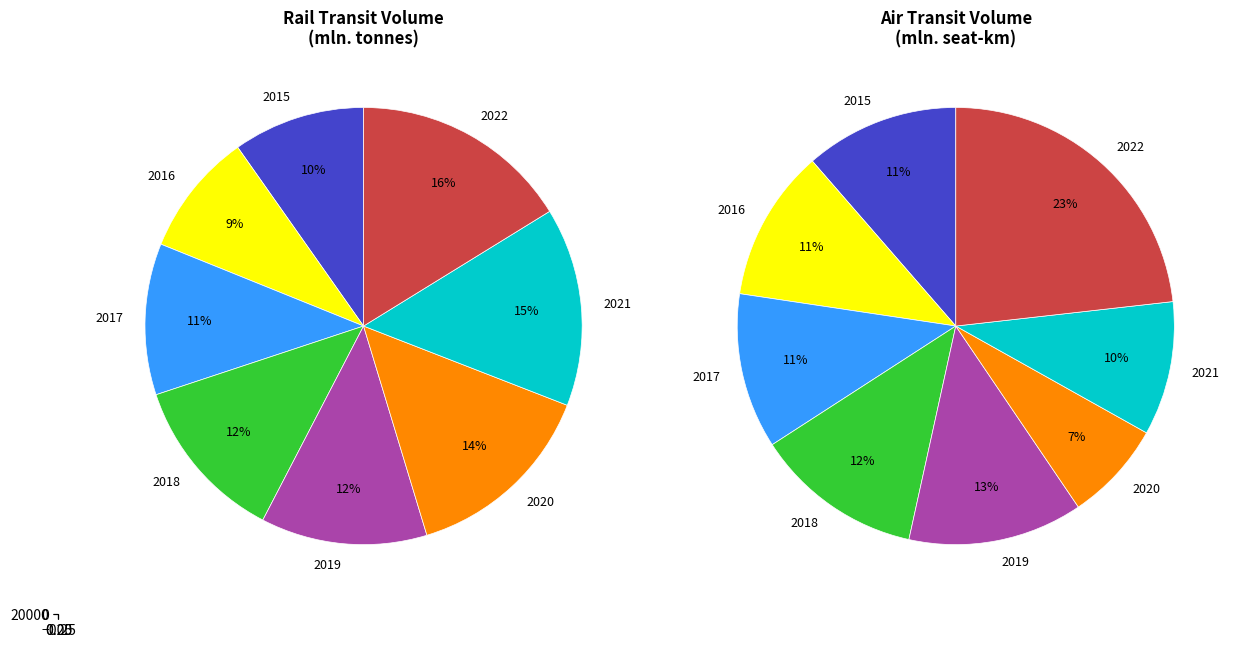

Which category has the biggest portion of the pie?

2022